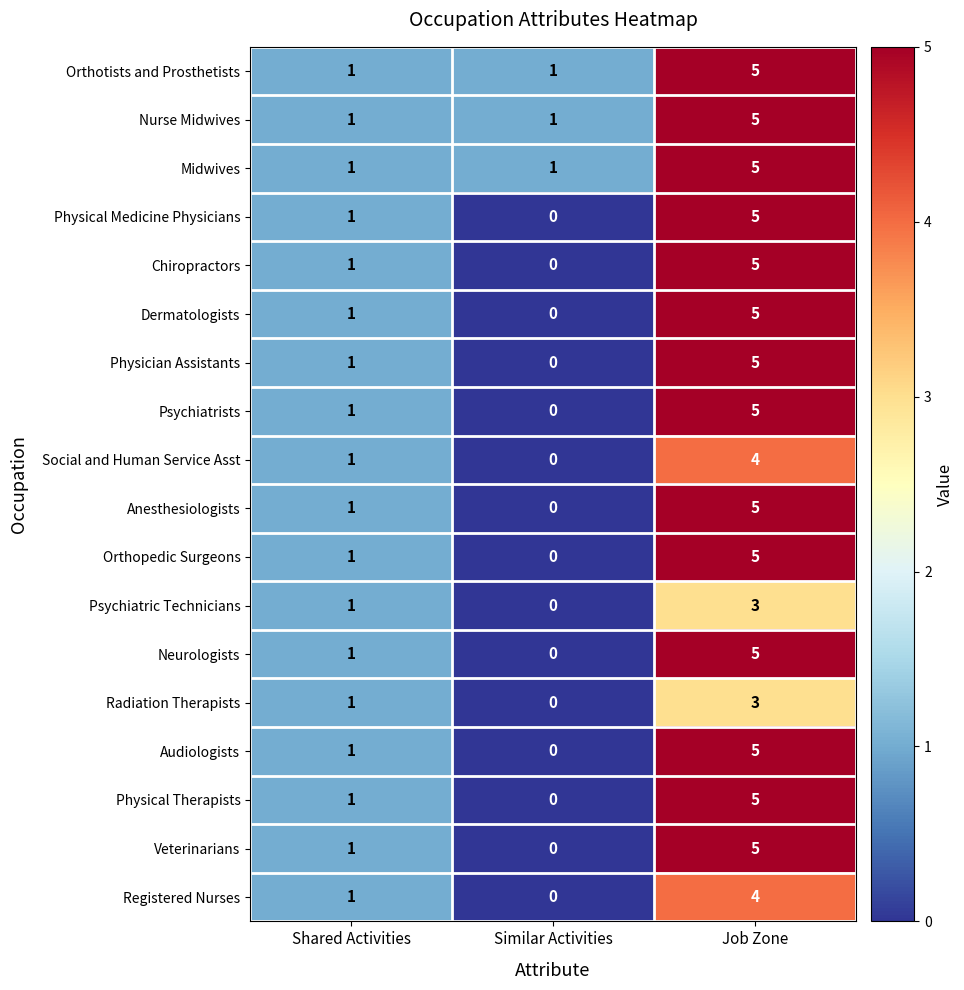

The value of Psychiatric Technicians at Shared Activities is 1. True or false?

True